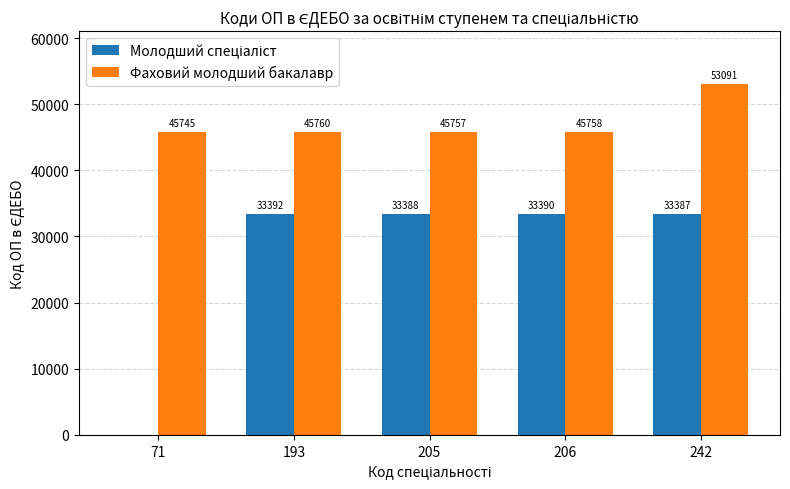

What is the highest value of the Фаховий молодший бакалавр series?

53091